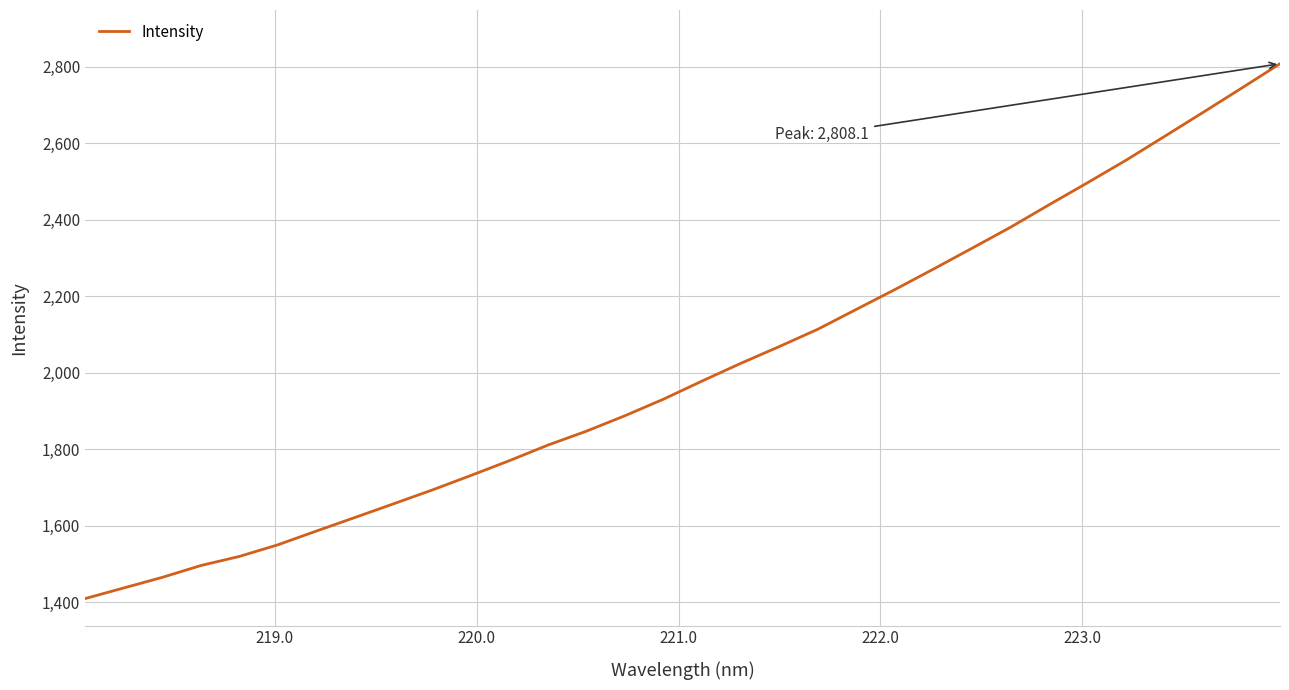

What is the minimum value shown in the chart?

1410.1